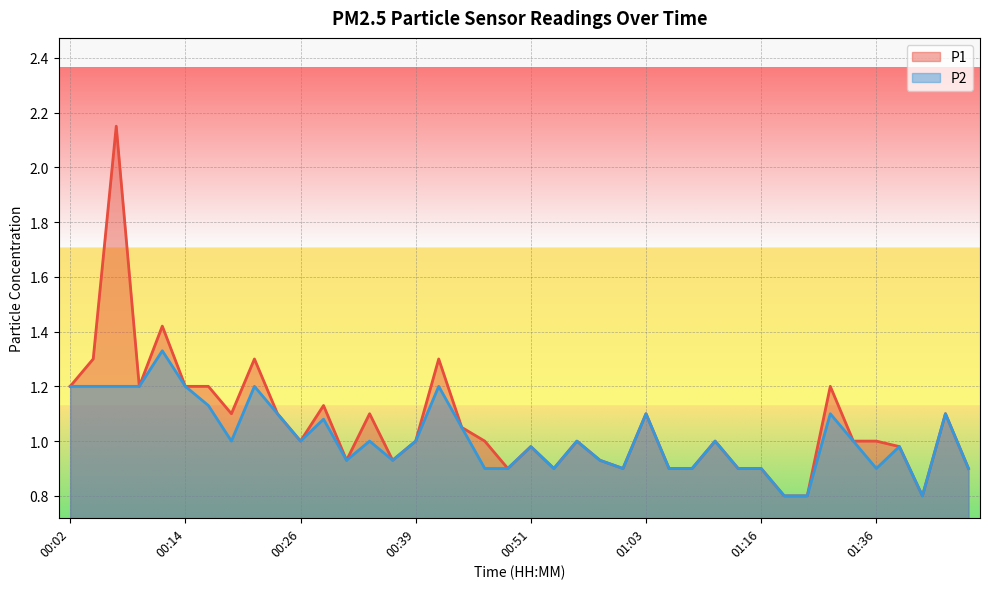

True or false: P2 and P1 intersect in this chart.

False